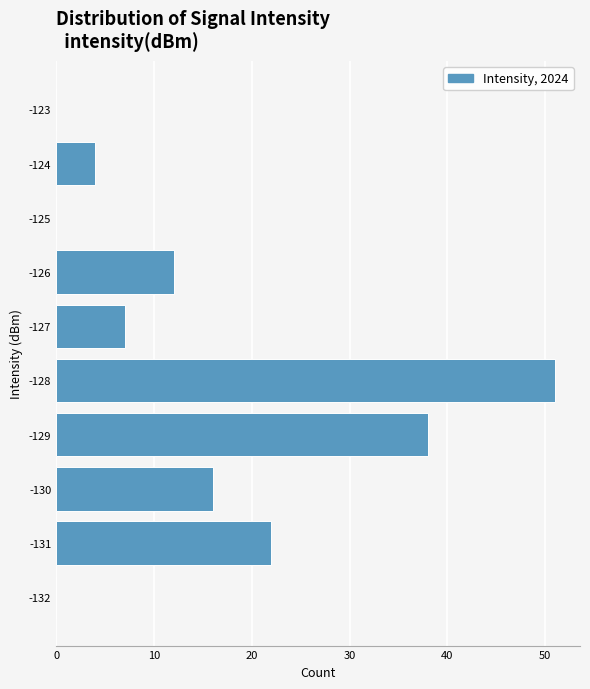

Reading bottom to top, list all the values displayed in this chart.

-132=0	-131=22	-130=16	-129=38	-128=51	-127=7	-126=12	-125=0	-124=4	-123=0